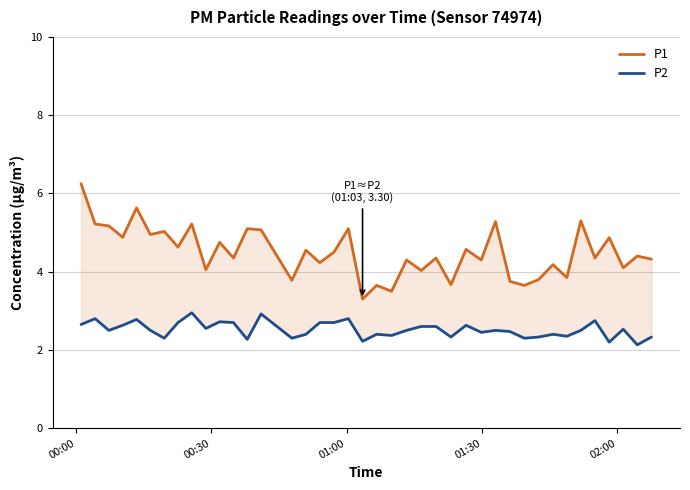

At how many categories does at least one series exceed 4?

31